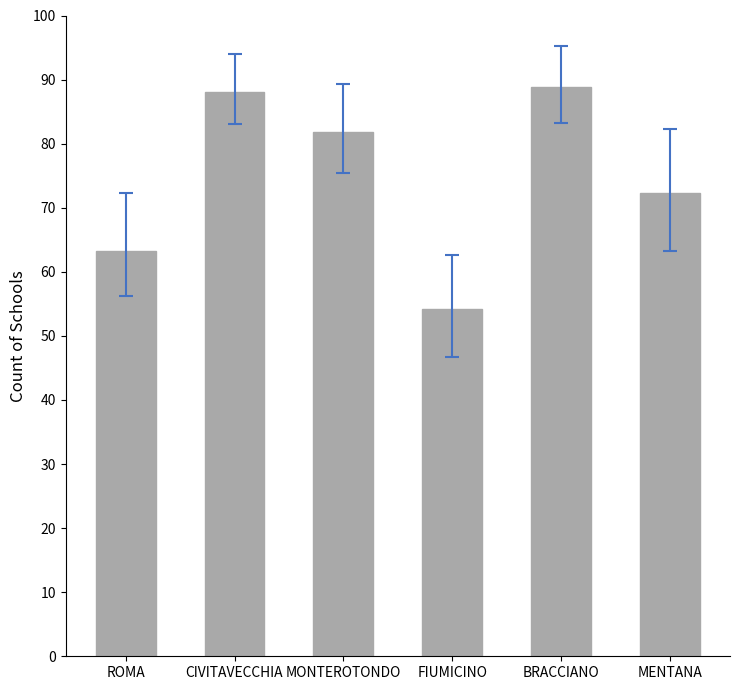

The chart shows a value of 29.2 at MENTANA. True or false?

False